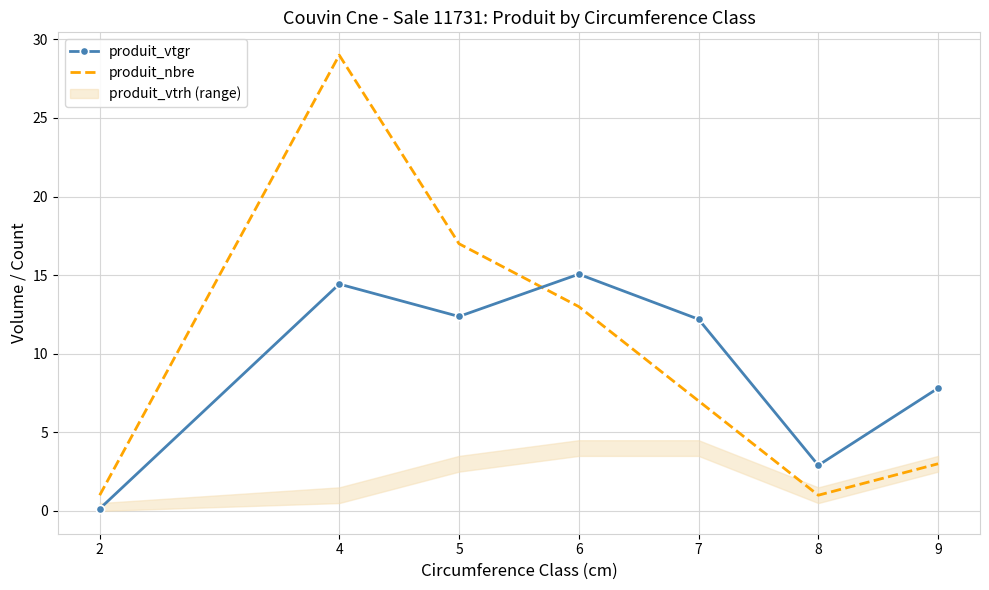

Which series ends up on top after the final intersection of produit_nbre and produit_vtgr?

produit_vtgr